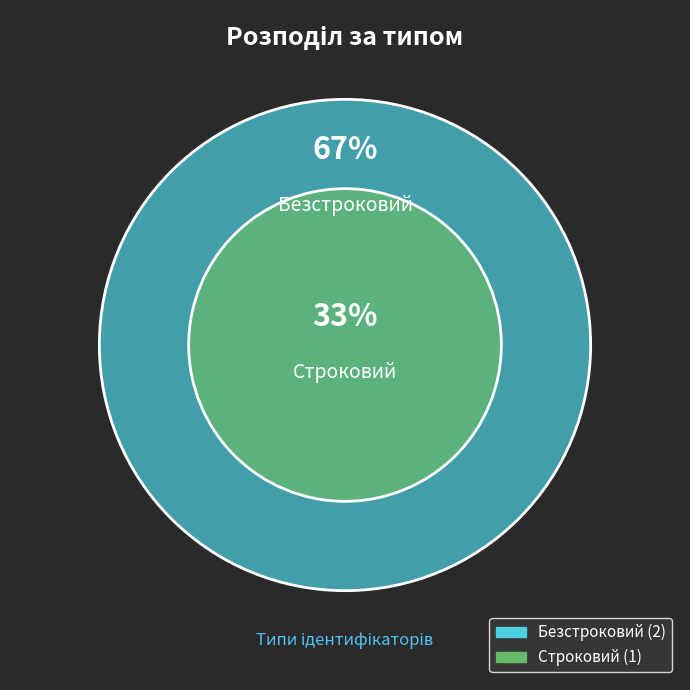

Approximately how many times larger is the value at Безстроковий compared to Строковий?

2.0